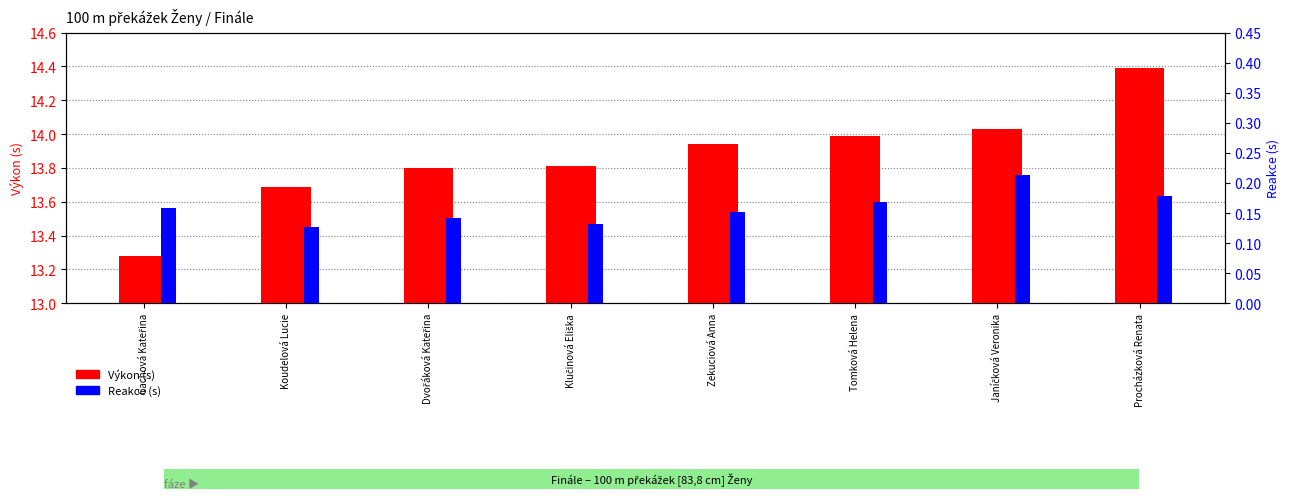

Which series has the largest total across all categories?

Výkon (s)